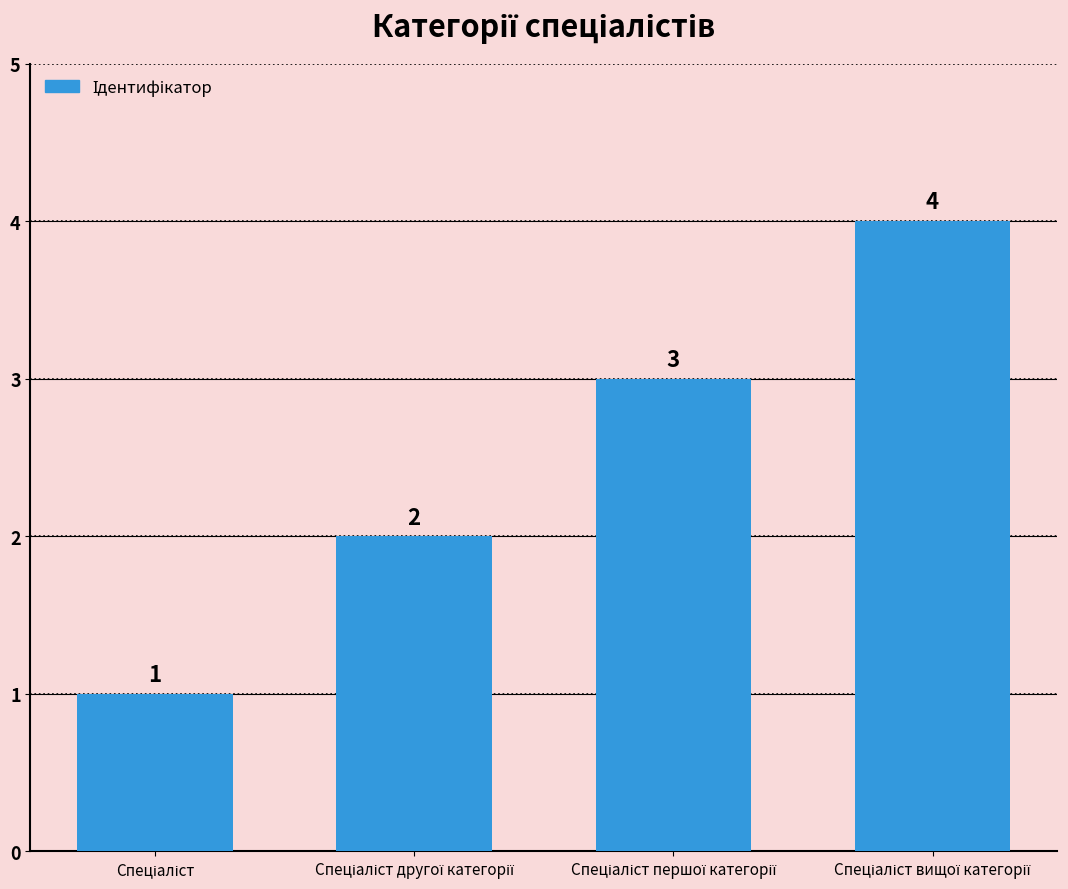

What is the difference between the maximum and minimum values?

3